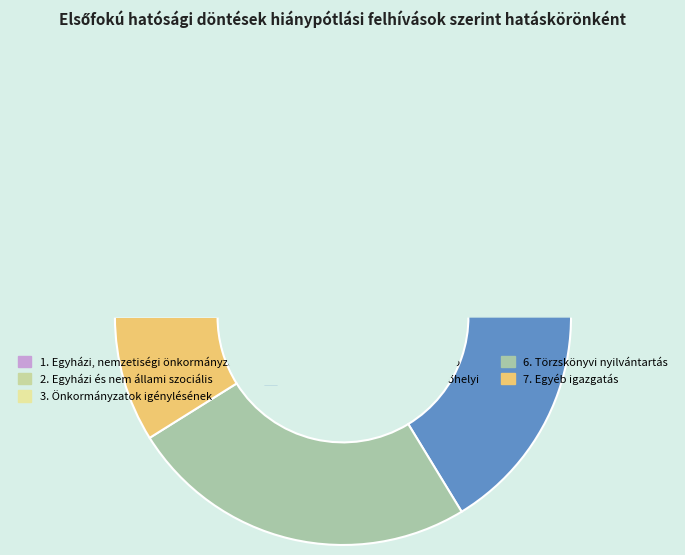

Does 3. Önkormányzatok igénylésének account for over 50% of the chart?

No